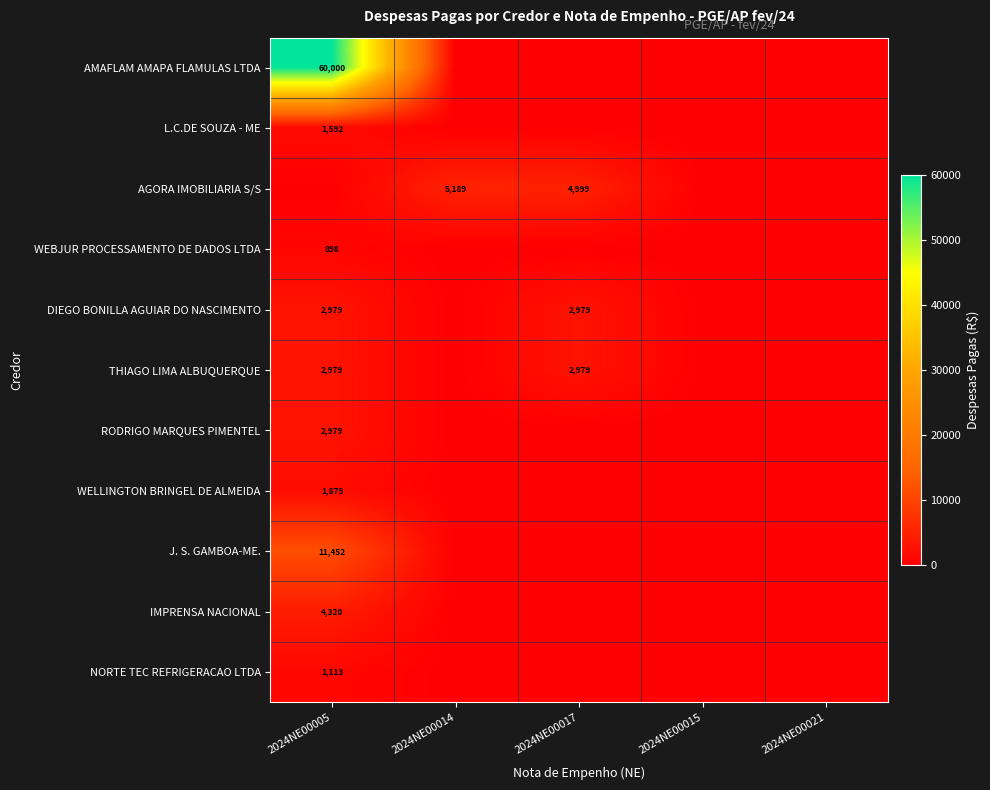

Which series changed the most between 2024NE00014 and 2024NE00017?

DIEGO BONILLA AGUIAR DO NASCIMENTO